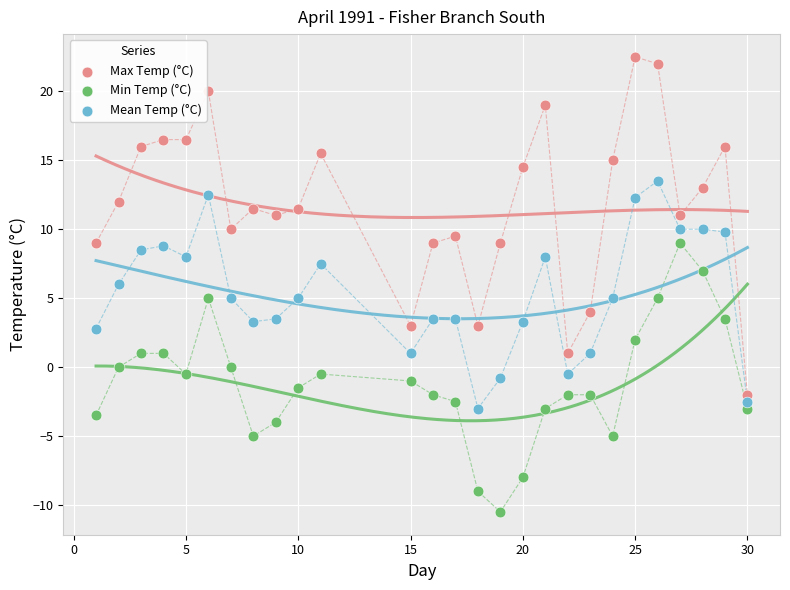

Which series contains the lowest Y value?

Min Temp (°C)